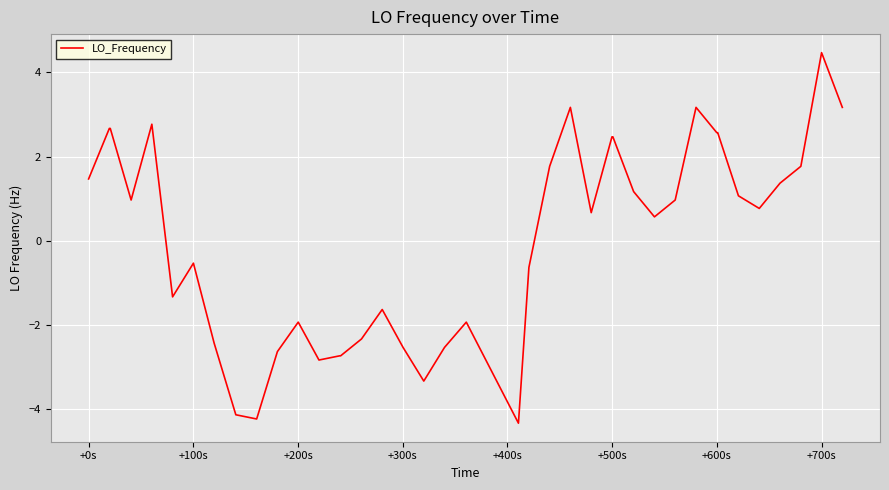

Reading left to right, extract all data points from this chart.

1.5	2.7	2.7	1.0	2.8	-1.3	-0.5	-2.4	-4.1	-4.2	-2.6	-1.9	-2.8	-2.7	-2.7	-2.3	-1.6	-2.5	-3.3	-2.5	-1.9	-4.3	-0.6	1.8	3.2	0.7	2.5	2.5	1.2	0.6	1.0	3.2	2.6	2.6	1.1	0.8	1.4	1.8	4.5	3.2